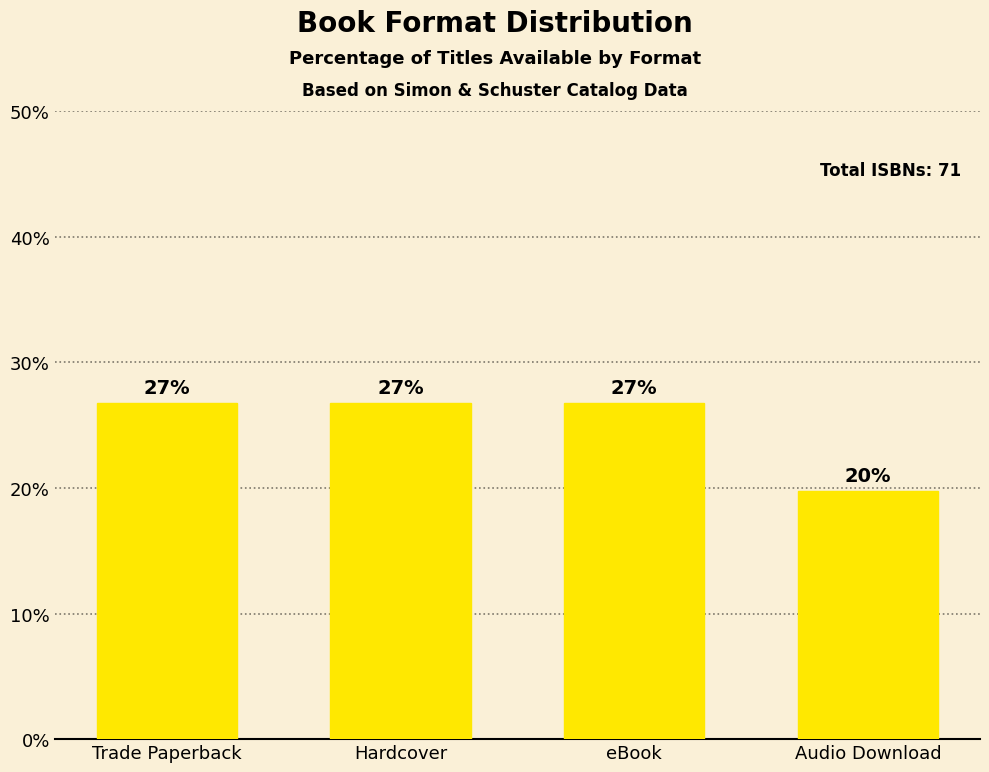

What is the value of the 2nd bar from the left?

26.8